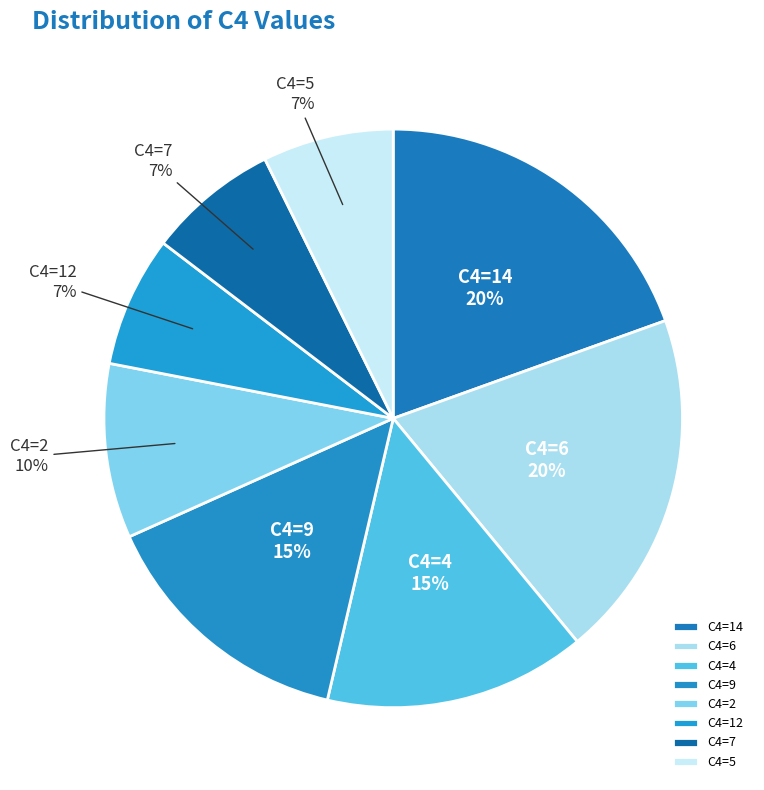

True or false: C4=9 accounts for 3% of the total.

False